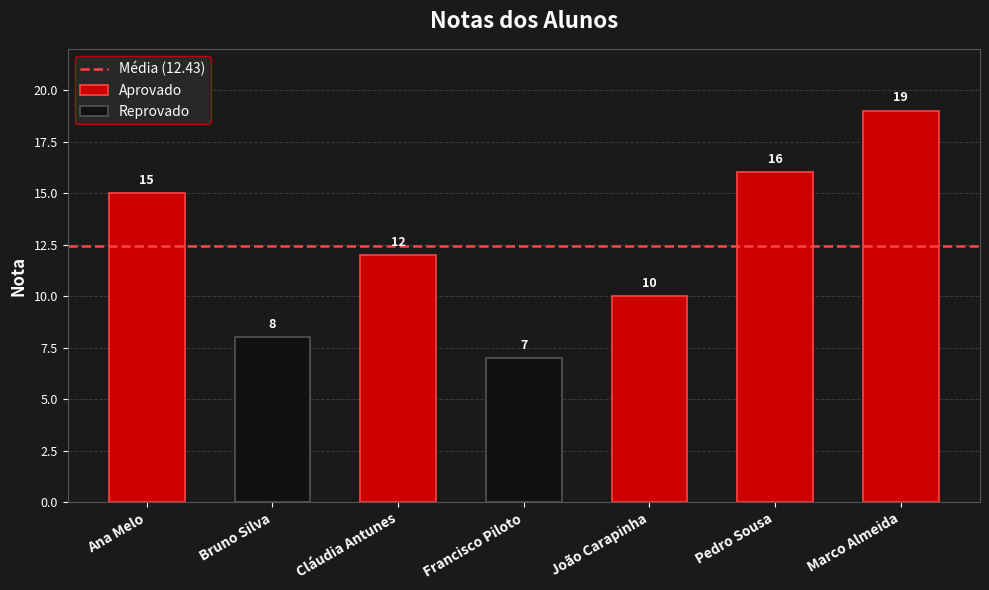

How many bars are there in total?

7